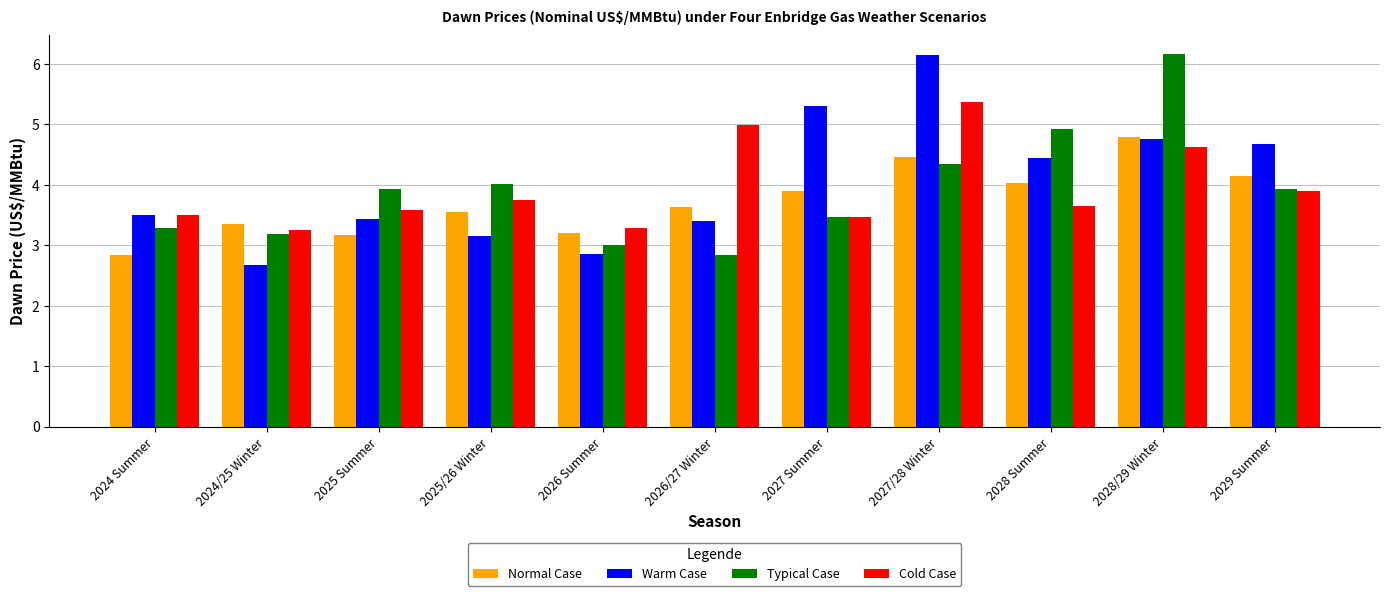

Which series has the widest spread of values?

Warm Case